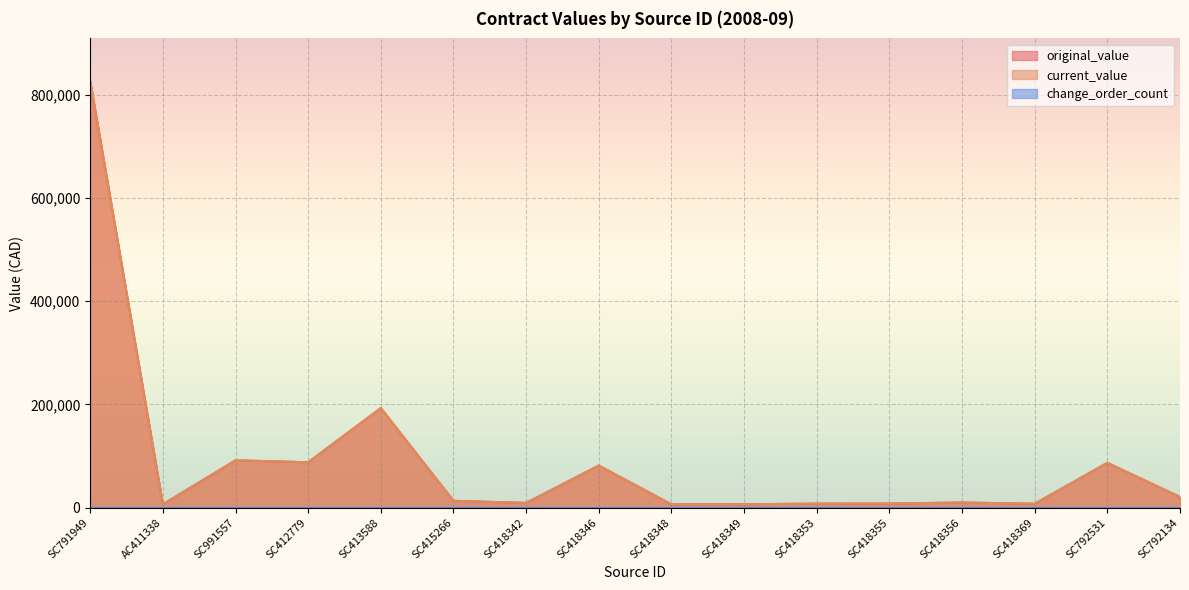

What is the difference between the original_value values at SC791949 and SC418369?

818511.9